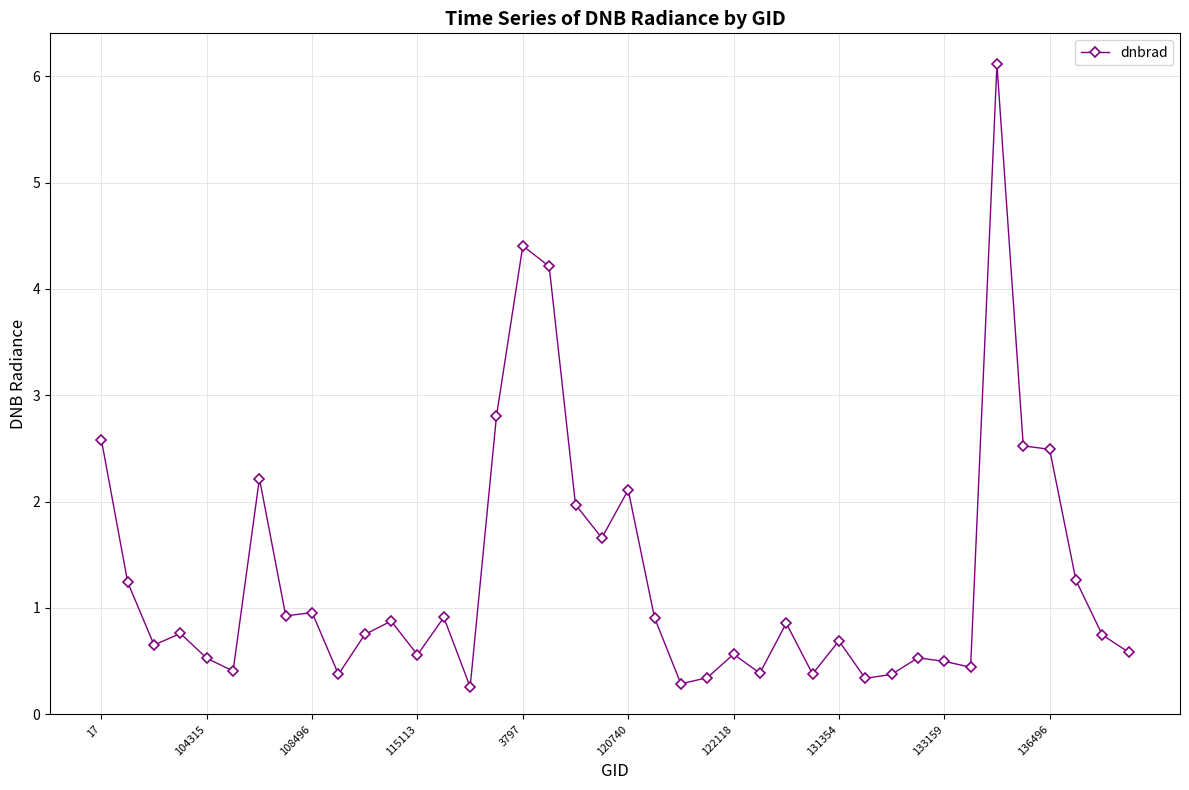

What is the value of the 11th point from the left?

0.8